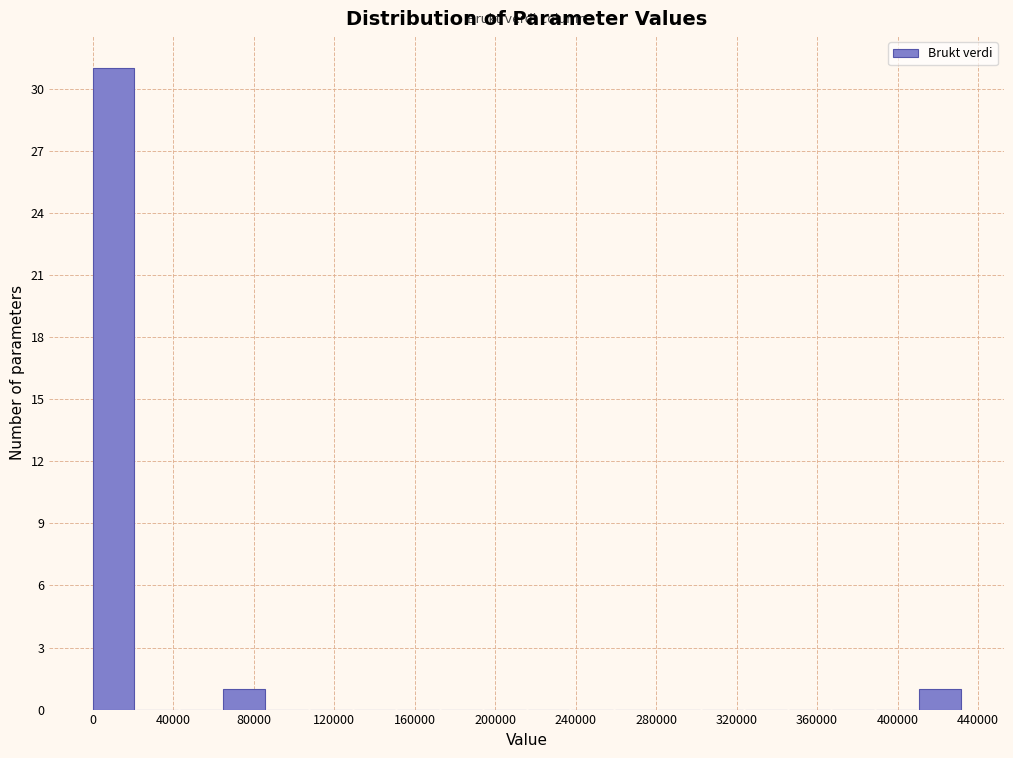

Reading left to right, transcribe this chart: for each bar, give the range it covers on the x-axis and its height. Neither the bar edges nor the heights are printed on the chart, so give them approximately, as read against the axes.

0 to 20000: 31
20000 to 45000: 0
45000 to 65000: 0
65000 to 85000: 1
85000 to 110000: 0
110000 to 130000: 0
130000 to 150000: 0
150000 to 175000: 0
175000 to 195000: 0
195000 to 215000: 0
215000 to 240000: 0
240000 to 260000: 0
260000 to 280000: 0
280000 to 305000: 0
305000 to 325000: 0
325000 to 345000: 0
345000 to 370000: 0
370000 to 390000: 0
390000 to 410000: 0
410000 to 430000: 1